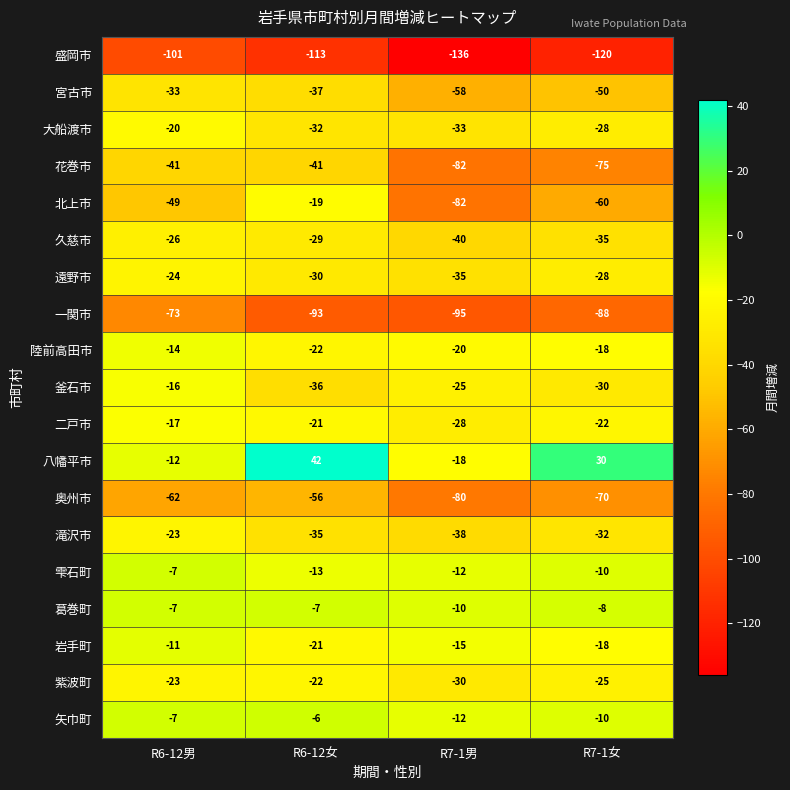

The 一関市 series shows -26 at R7-1男. True or false?

False